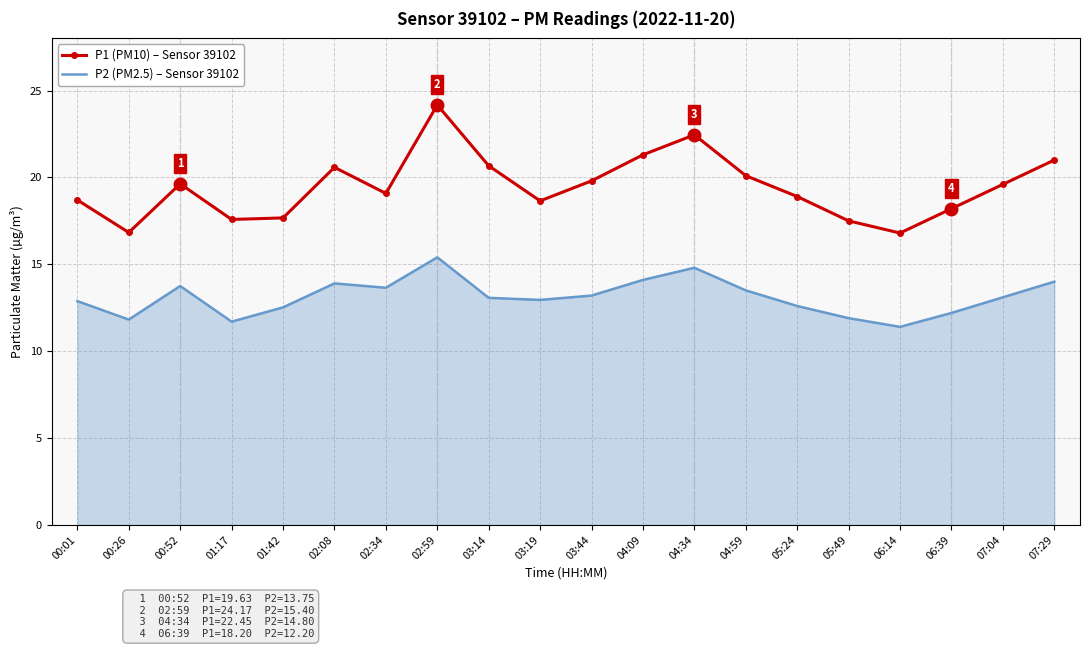

How many interior local valleys does the P2 (PM2.5) – Sensor 39102 series have?

5